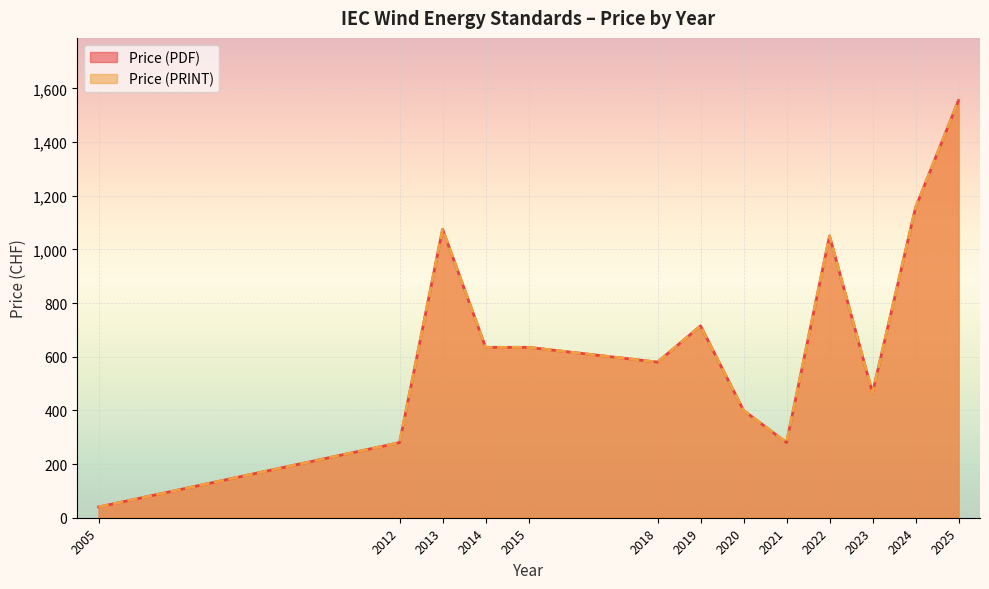

Does the chart display data point markers on the line(s)?

No